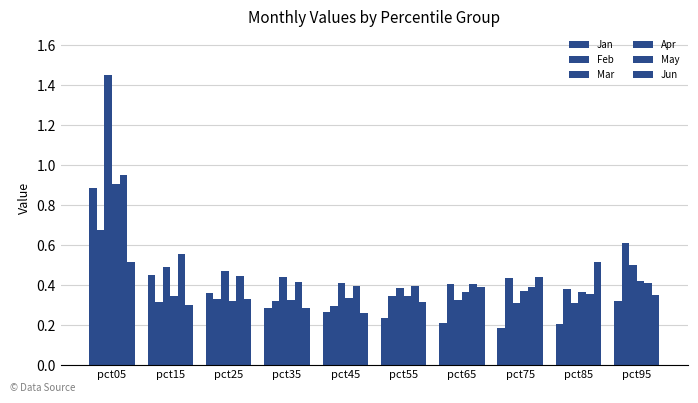

Does the chart contain any negative values?

No